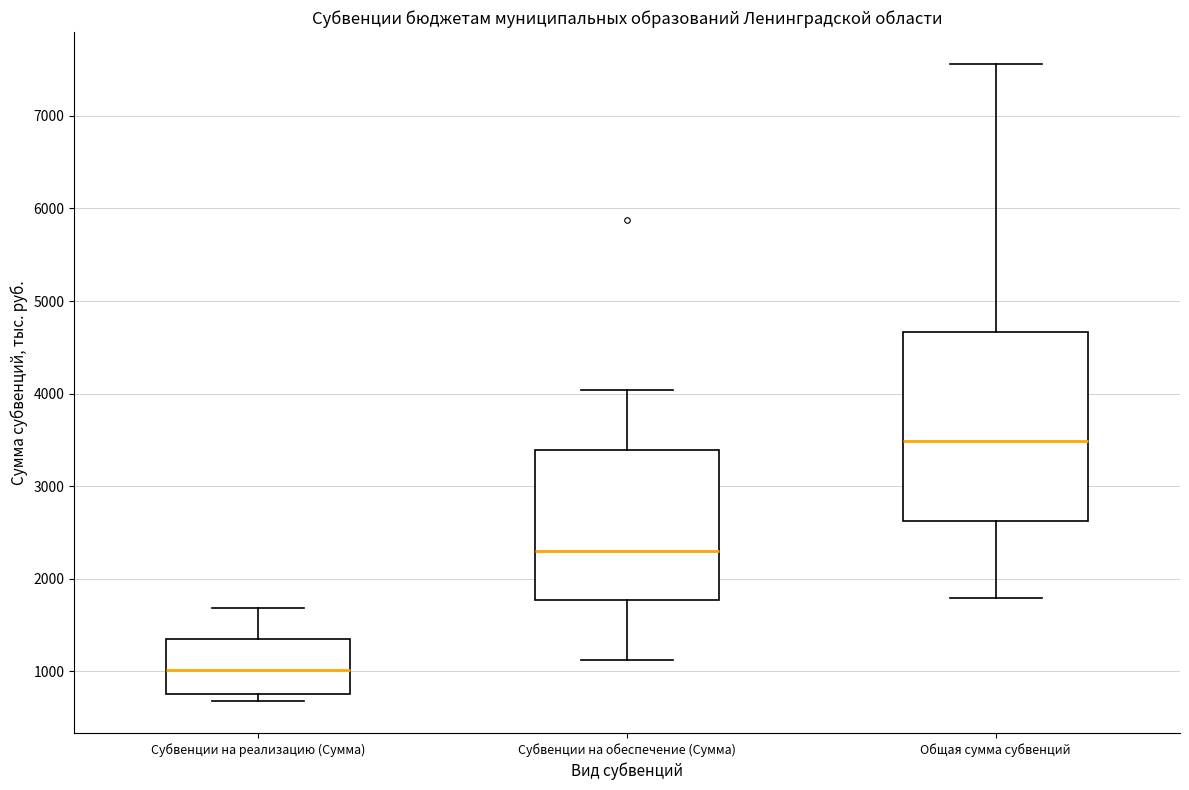

Which box has the highest median line?

Общая сумма субвенций